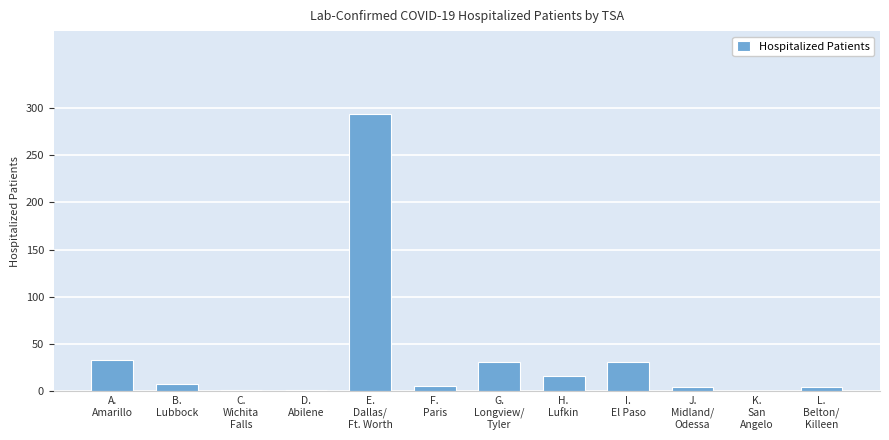

What is the maximum value shown in the chart?

293